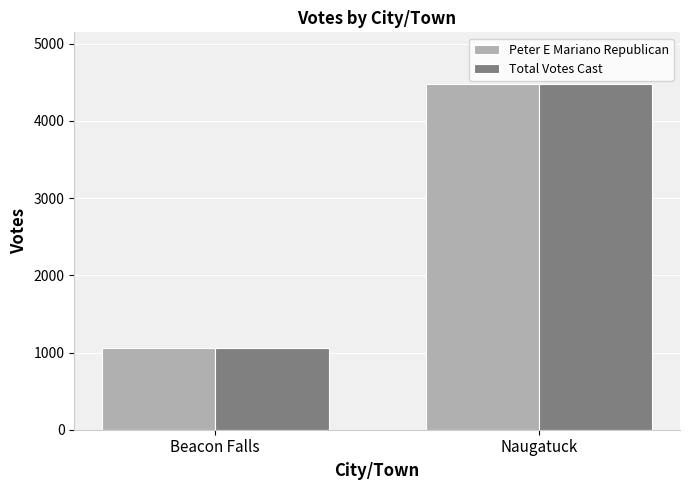

At which category is the sum across all series the highest?

Naugatuck